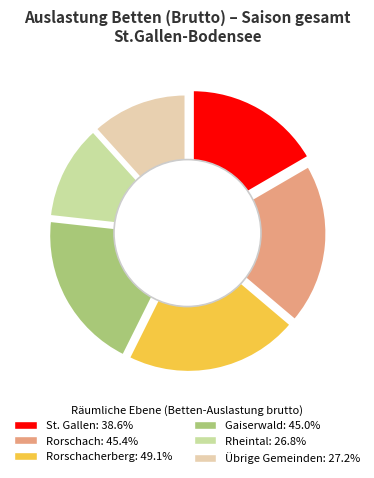

How many slices are in this pie chart?

6